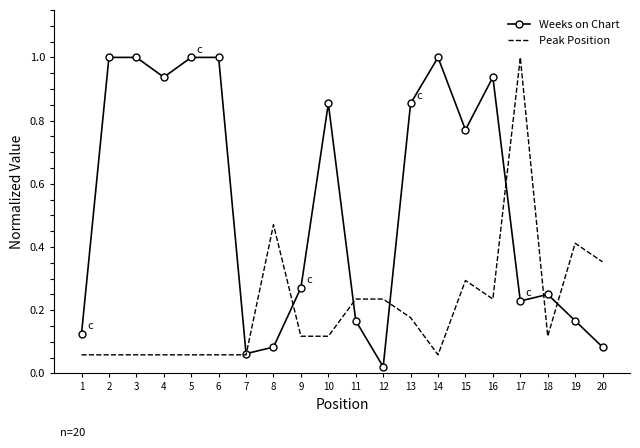

List the series in order of their overall mean, highest first.

Weeks on Chart, Peak Position